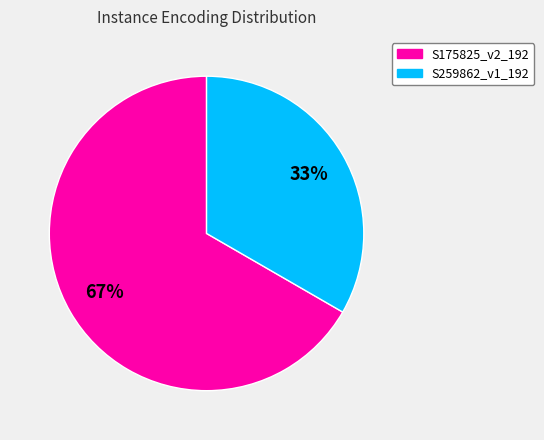

The S259862_v1_192 slice represents 33% of the pie. True or false?

True